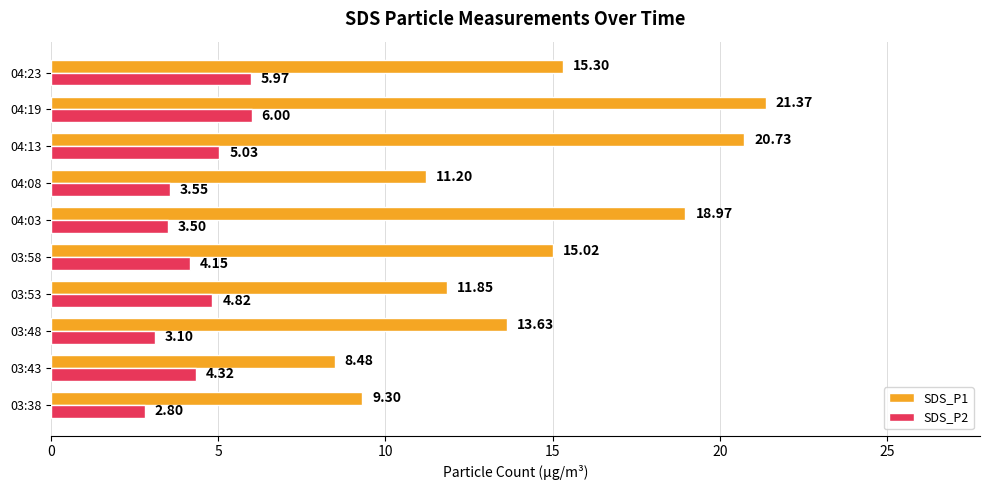

Rank the series by their average value, from highest to lowest.

SDS_P1, SDS_P2